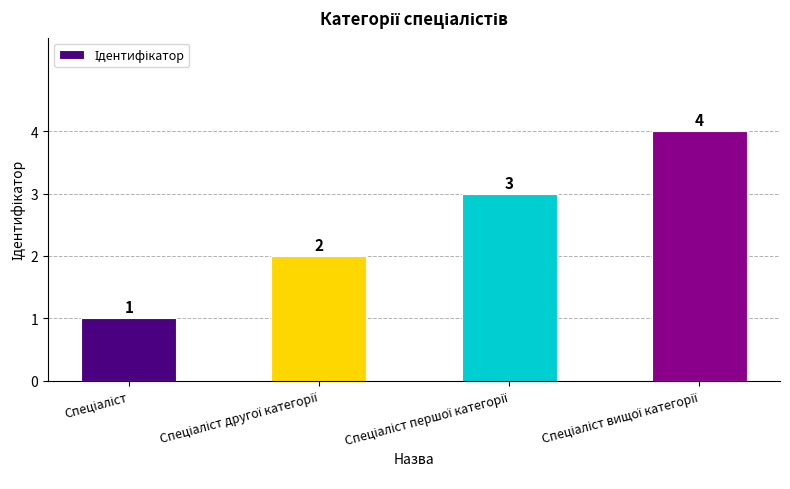

What is the greatest value displayed?

4